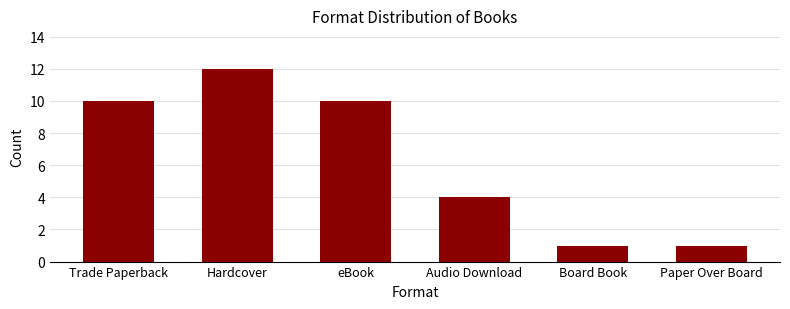

Which category has the highest value across all series?

Hardcover